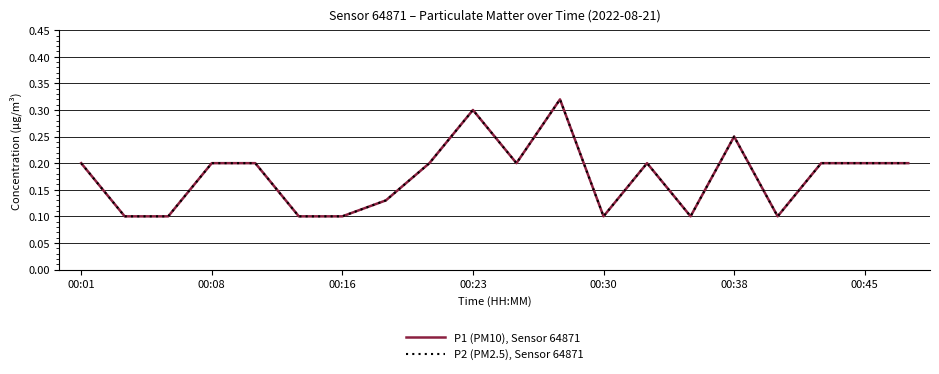

Does the chart have visible grid lines?

Yes